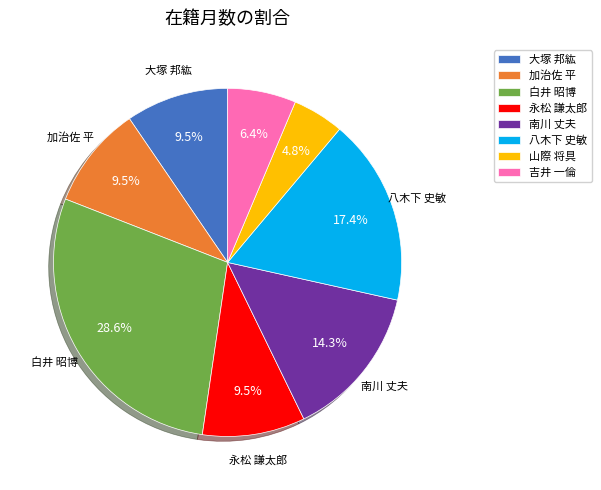

To the nearest percent, what percentage of the pie is 八木下 史敏?

17%